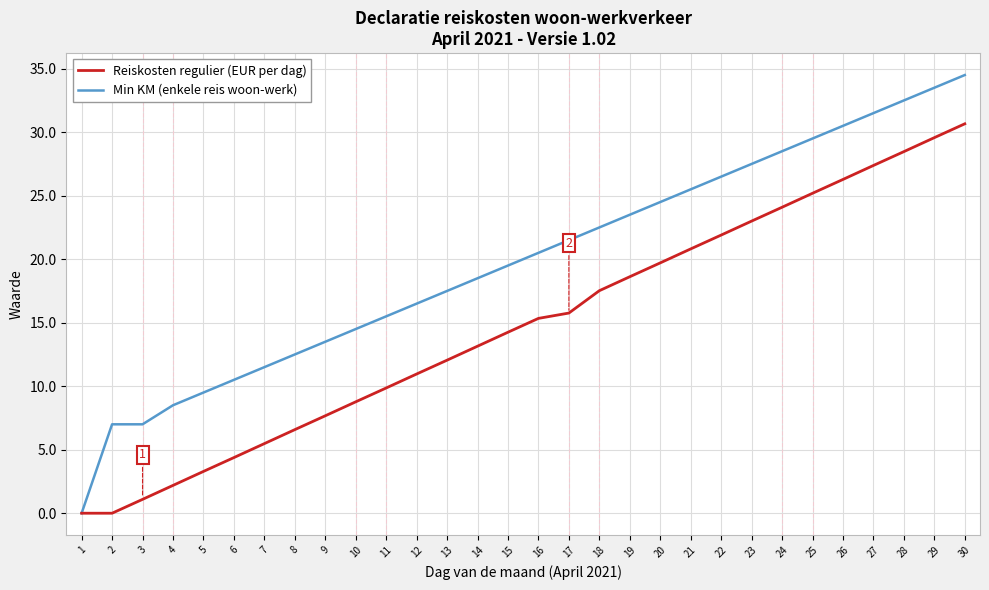

What is the sum of all Reiskosten regulier (EUR per dag) values?

444.0